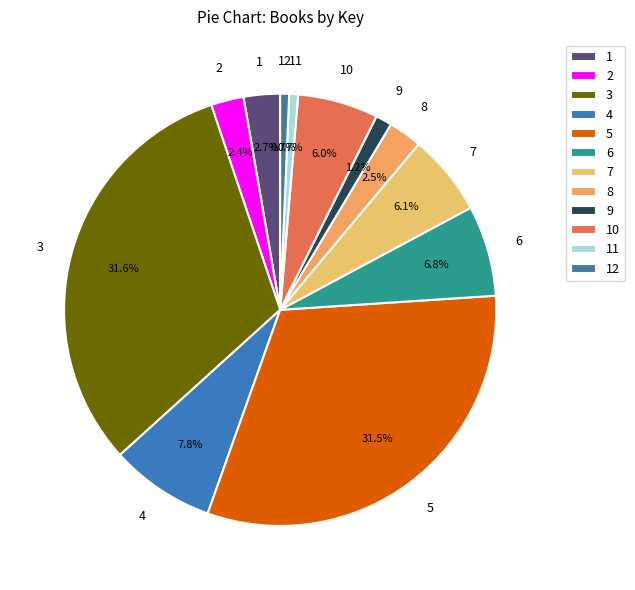

Is there any slice that represents more than half of the pie?

No